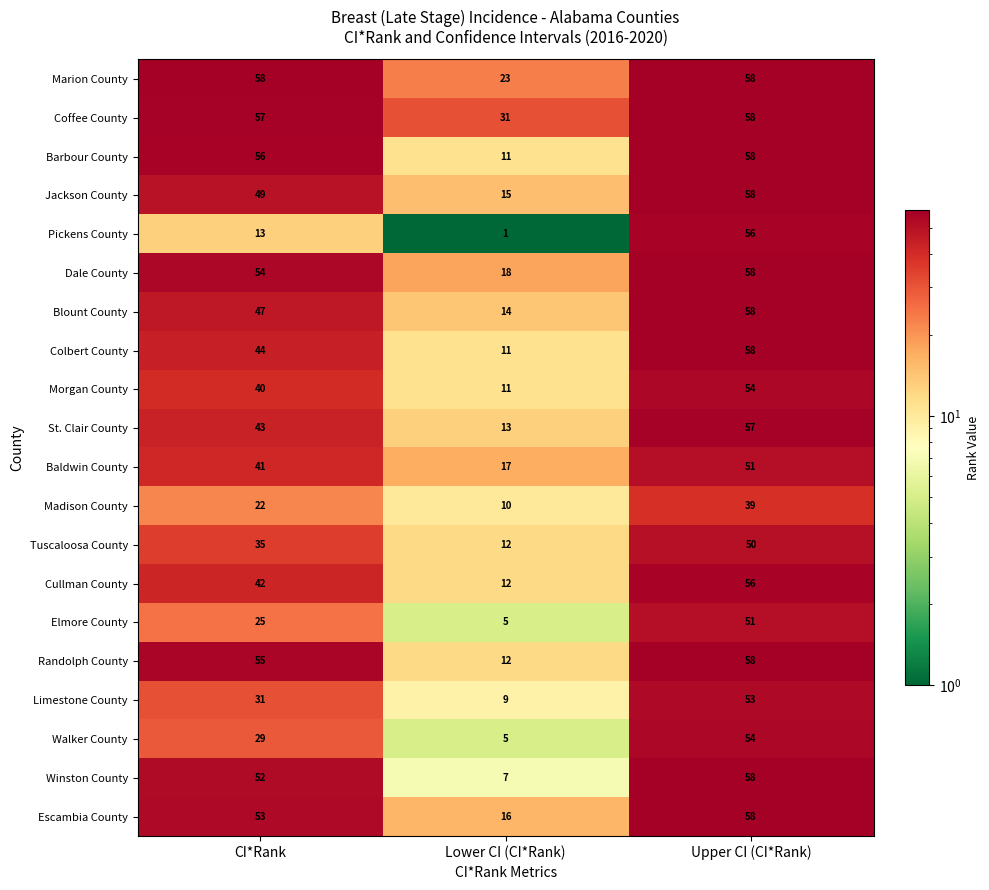

True or false: Coffee County has a value of 58 at Upper CI (CI*Rank).

True